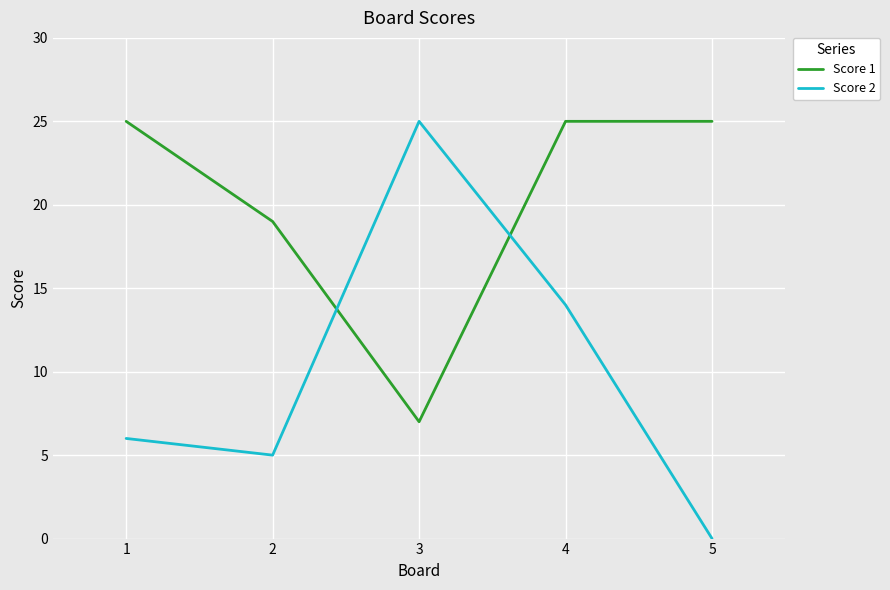

Where is the first local maximum for Score 2?

3